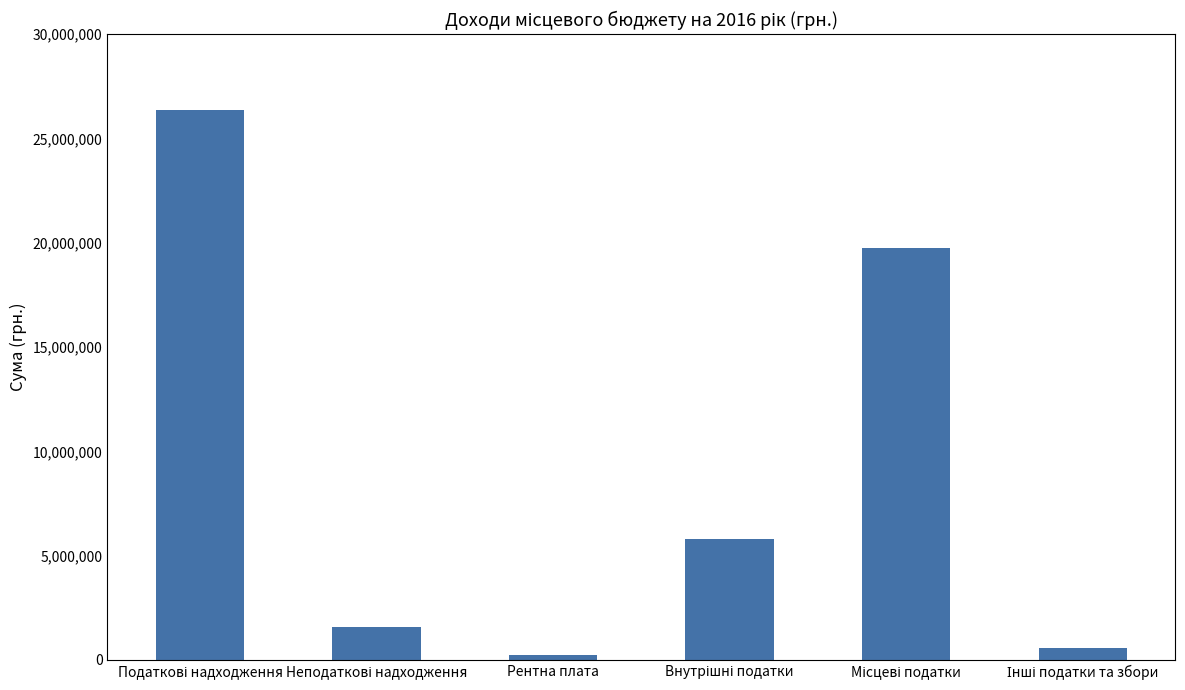

What is the difference between the second highest and second lowest values?

19176500